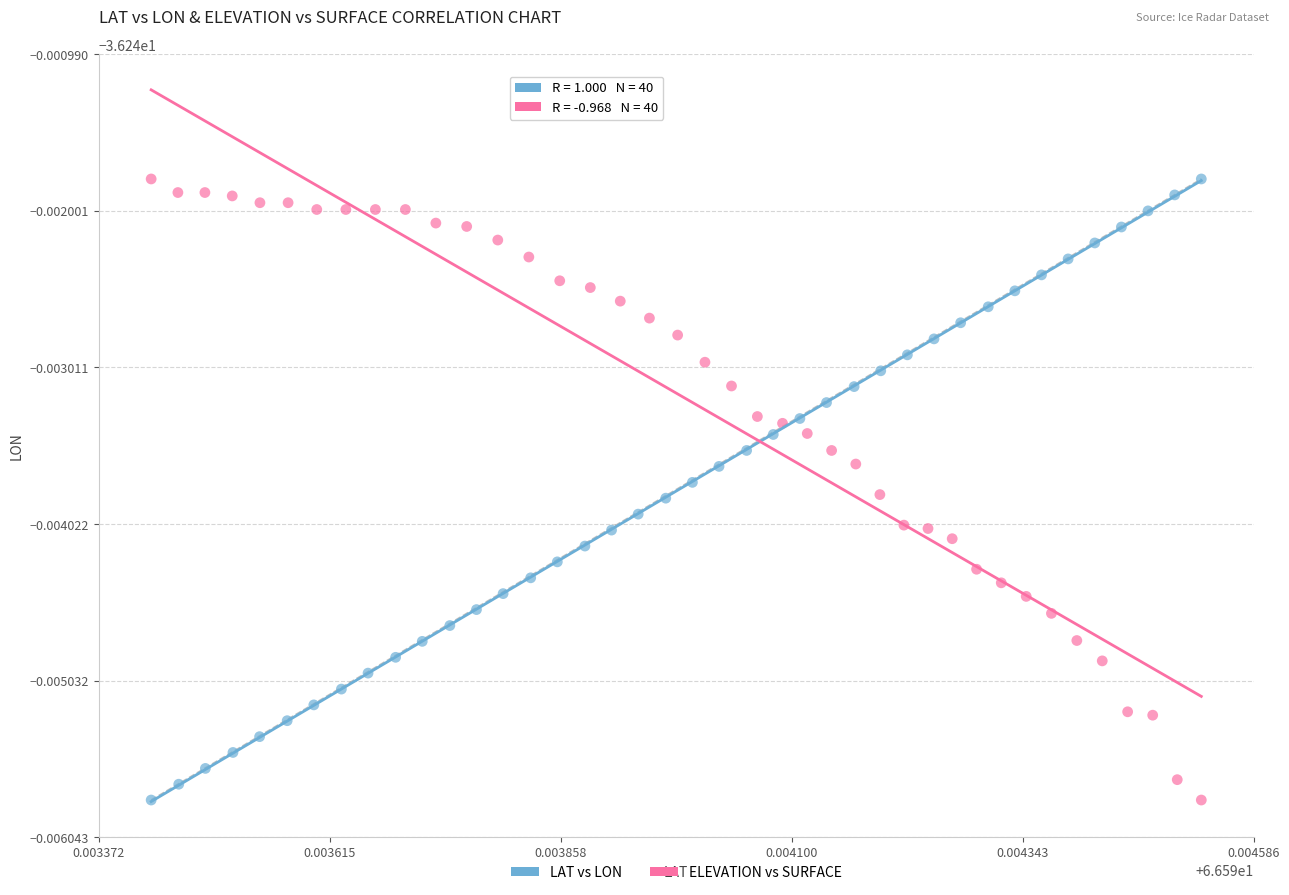

What are all the series names shown in the legend?

LAT vs LON, ELEVATION vs SURFACE